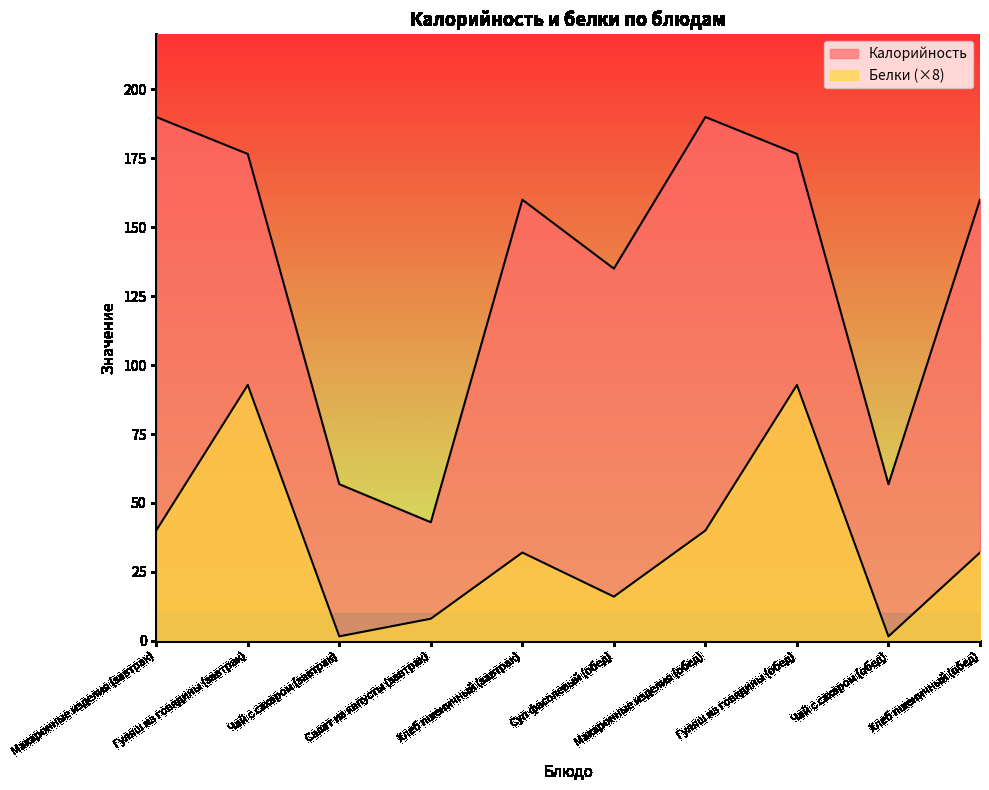

How many data points in Калорийность are above 160?

4